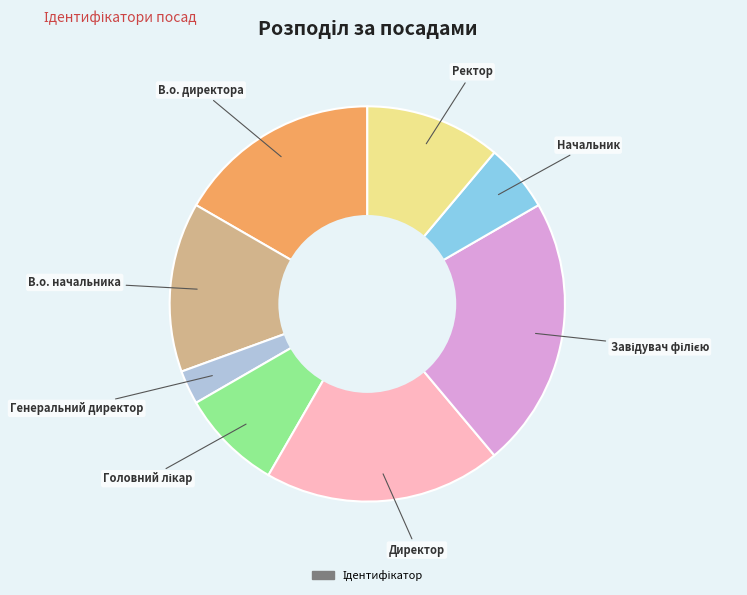

Is there a majority slice in this chart?

No